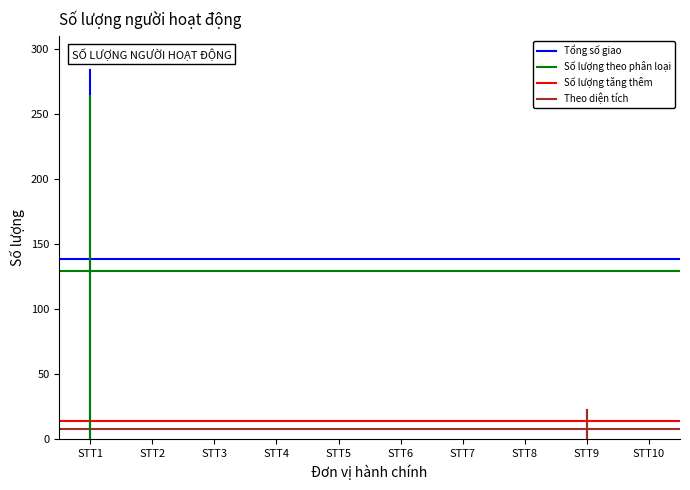

Reading left to right, extract all data points from this chart.

Tổng số giao: STT1=138.5	STT2=138.5
Số lượng theo phân loại: STT1=129.0	STT2=129.0
Số lượng tăng thêm: STT1=13.5	STT2=13.5
Theo diện tích: STT1=8.0	STT2=8.0